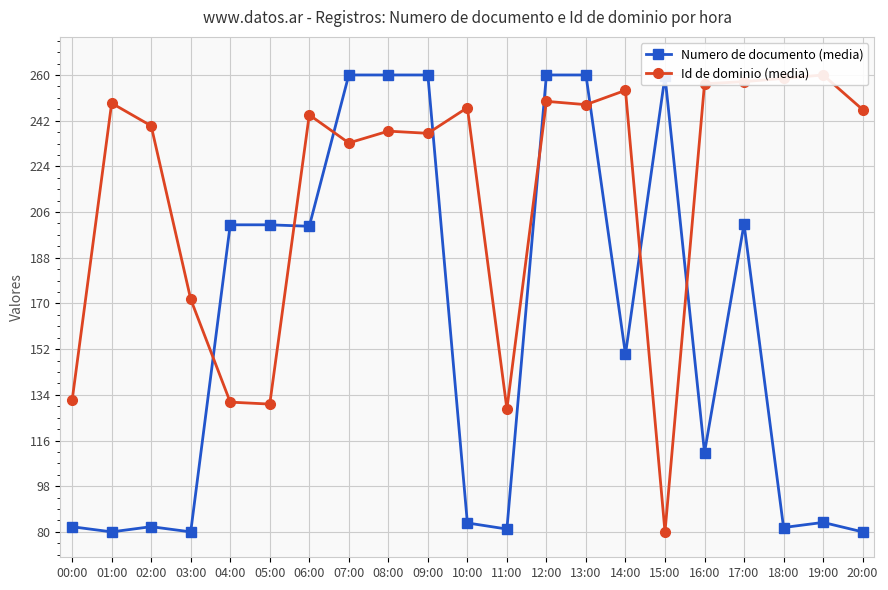

At which category is the sum across all series the highest?

12:00